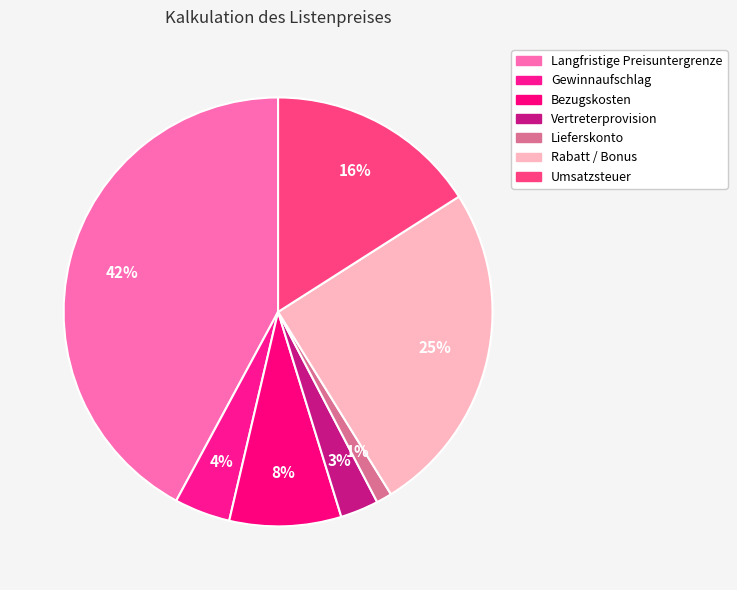

Which slice is the largest?

Langfristige Preisuntergrenze